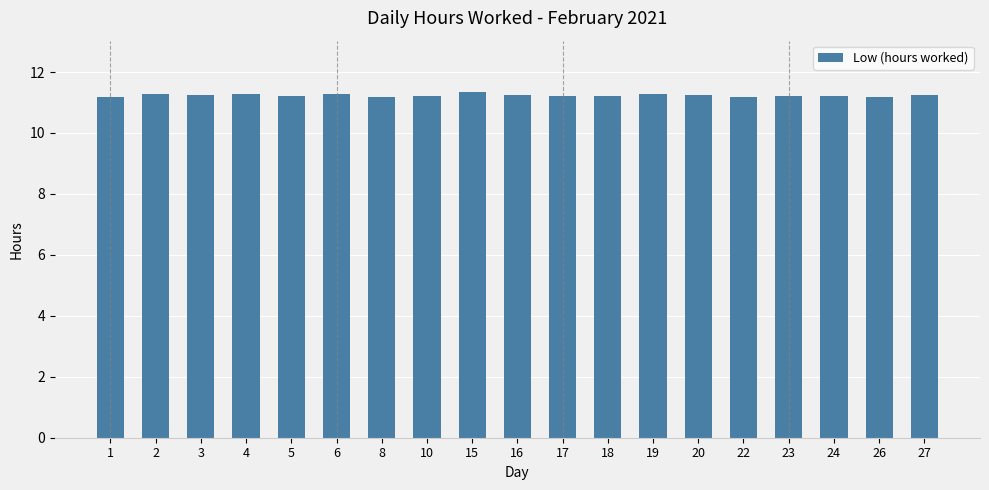

What is the sum of all values?

213.4